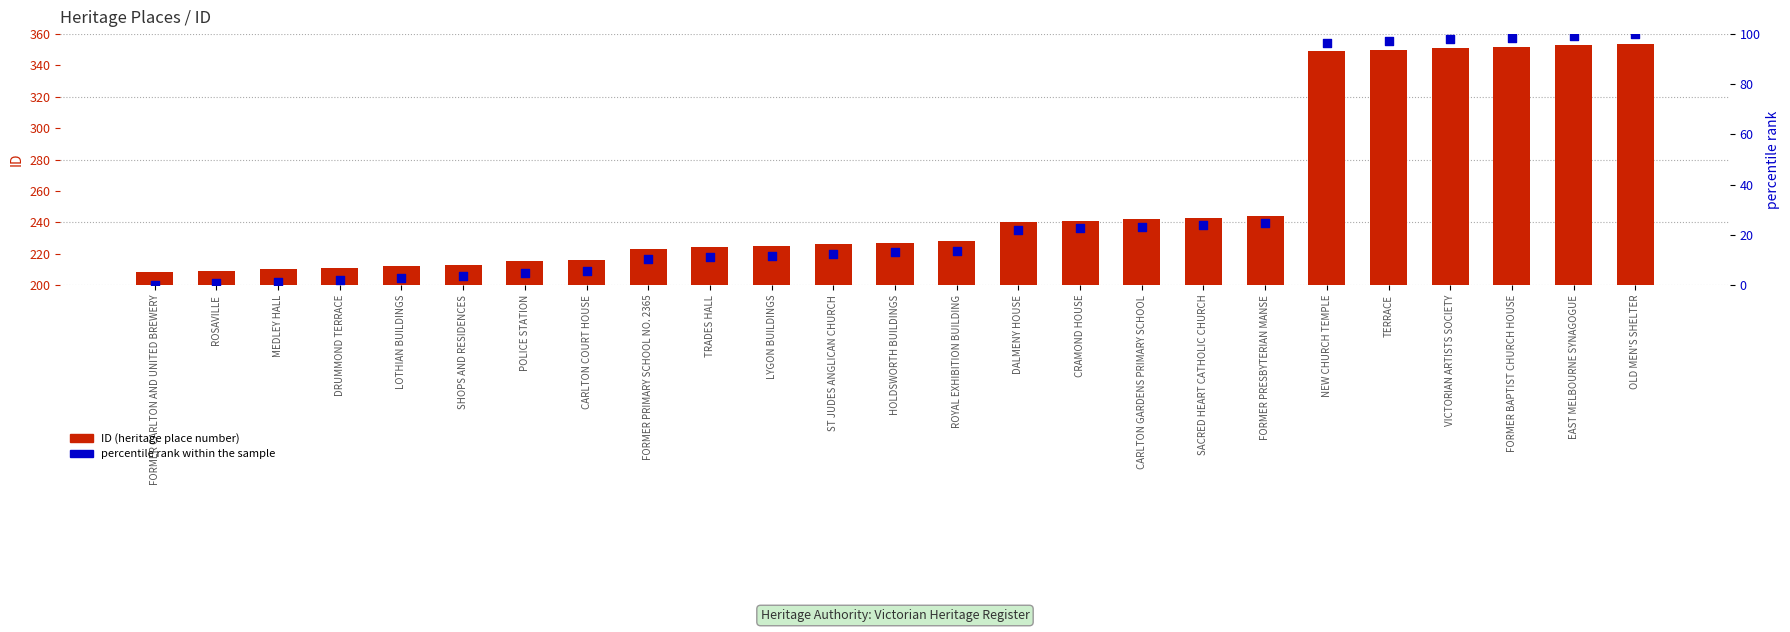

At how many categories does at least one series exceed 193?

25